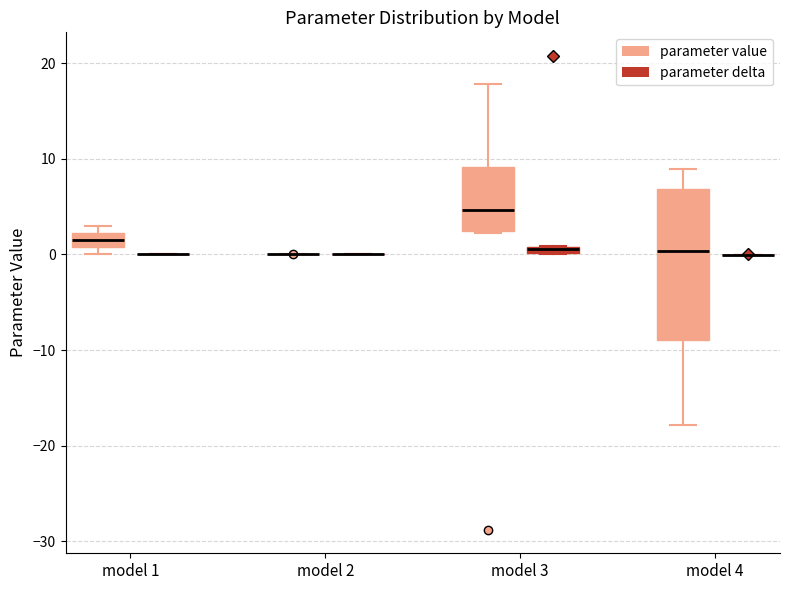

Where does the median line of the box for model 4 (parameter value) sit on the y-axis? The values are not printed on the chart, so give them approximately, as read against the axis.

0